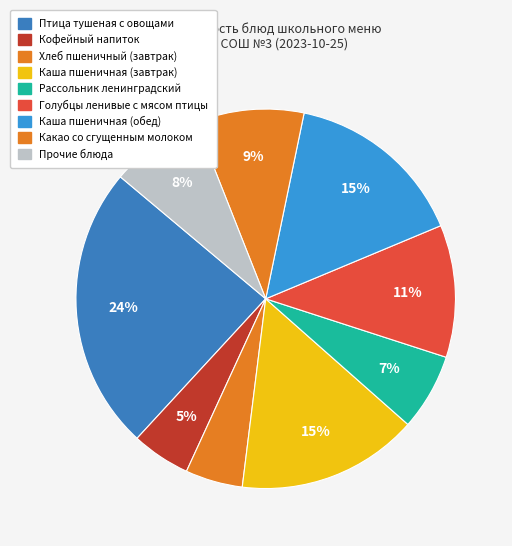

How many segments does this pie chart have?

9